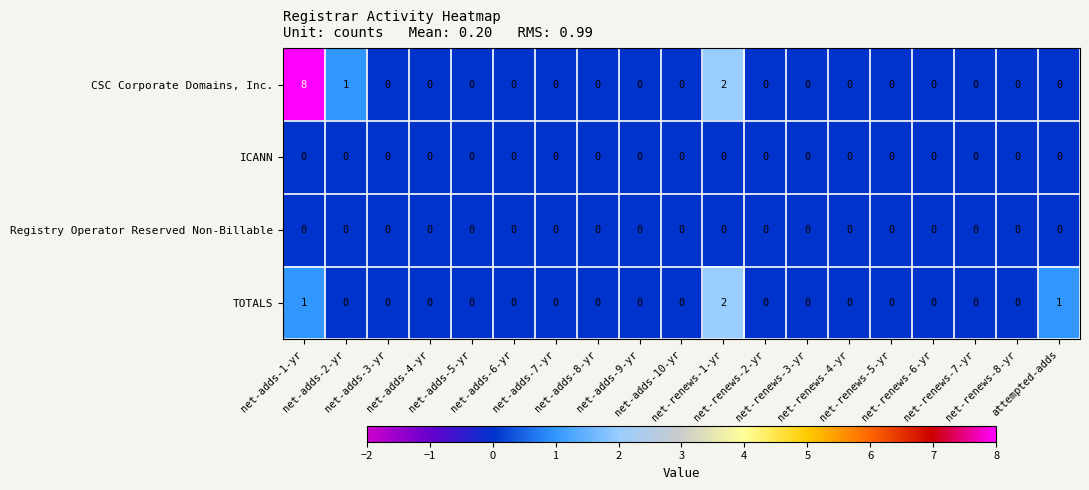

Count the number of categories in the chart.

19